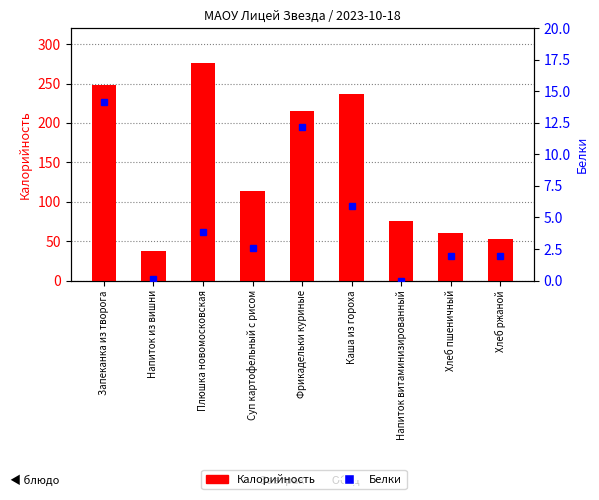

What is the spread (max minus min) of values at Напиток из вишни?

36.8